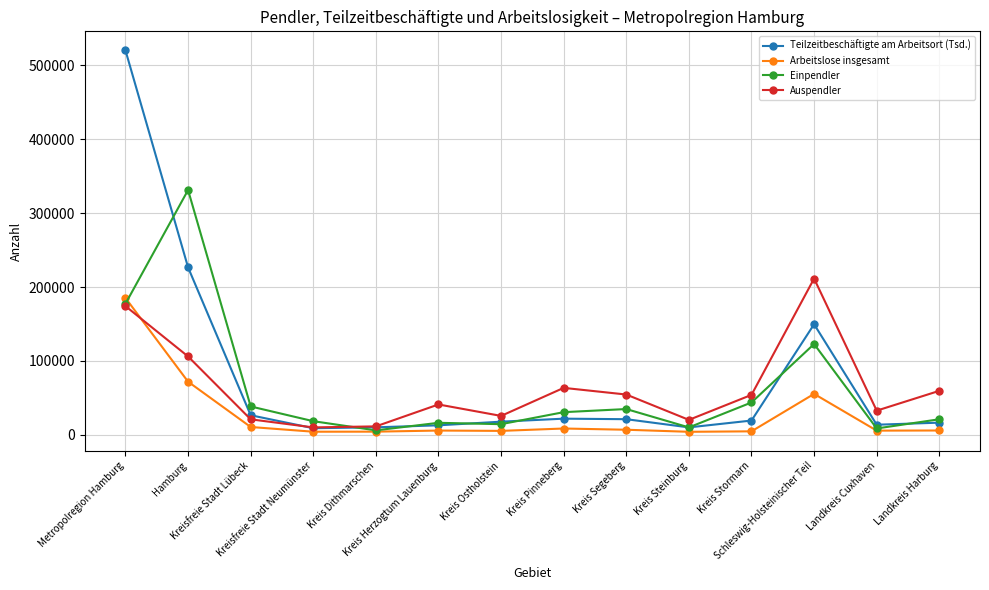

Which series ends up on top after the final intersection of Auspendler and Einpendler?

Auspendler